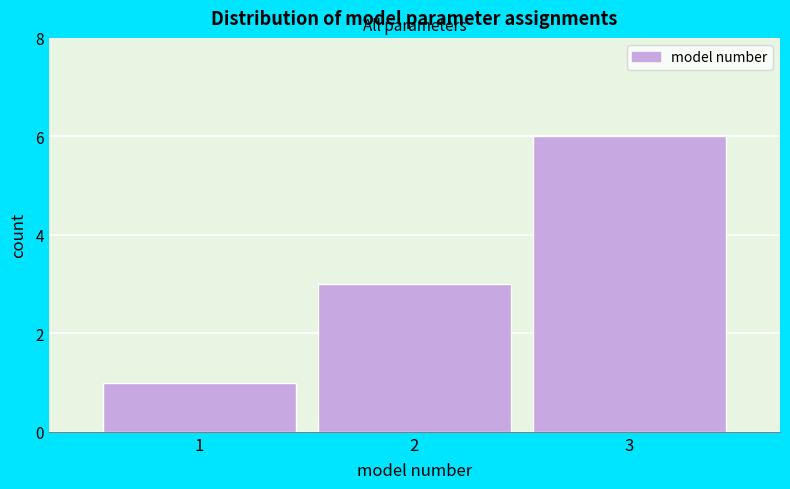

Reading left to right, list all the values displayed in this chart.

1=1	2=3	3=6